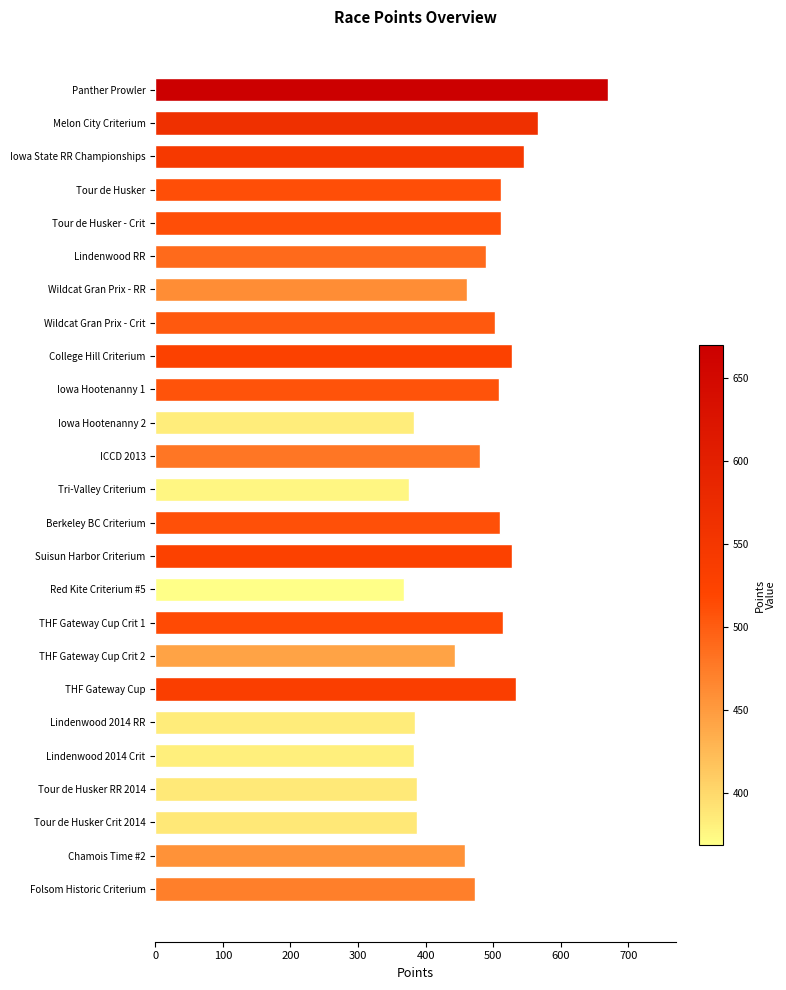

What is the approximate value at Tri-Valley Criterium?

375.9